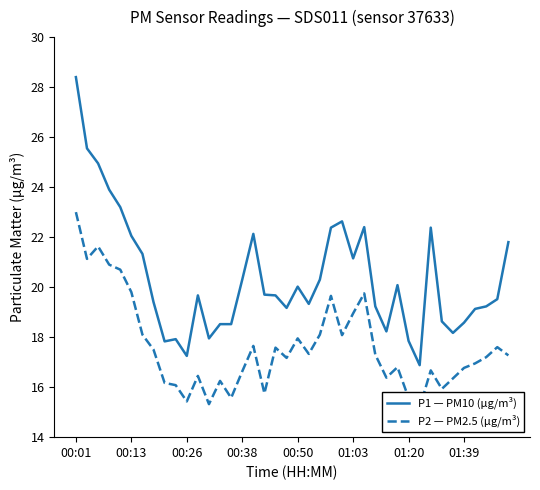

How many data points in P1 — PM10 (µg/m³) are less than 19?

12